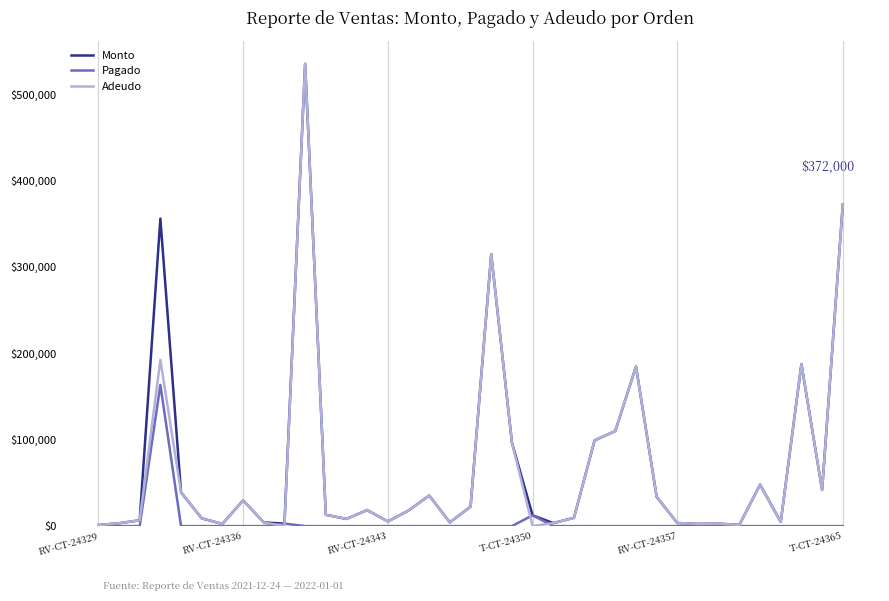

True or false: Adeudo has more than 2 points higher than both neighbors.

True